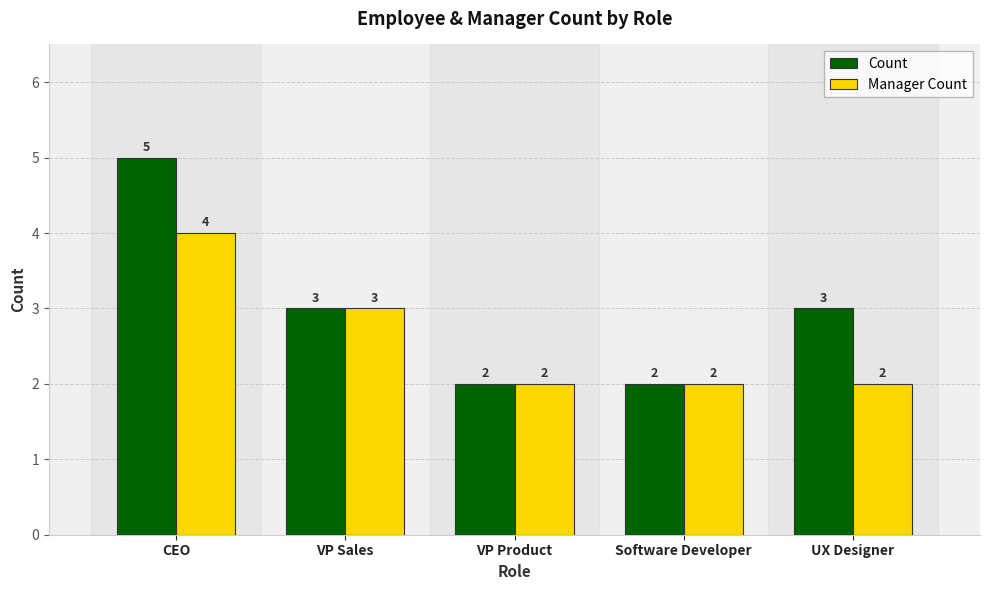

What is the difference between the Manager Count values at UX Designer and VP Sales?

1